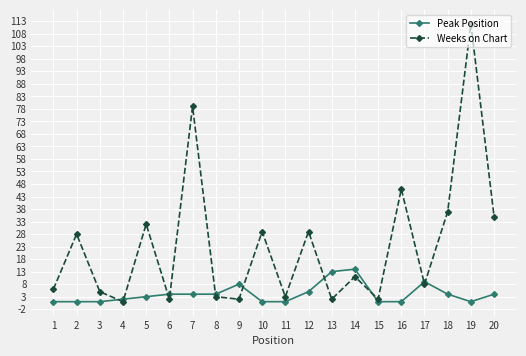

How many series are shown in this chart?

2